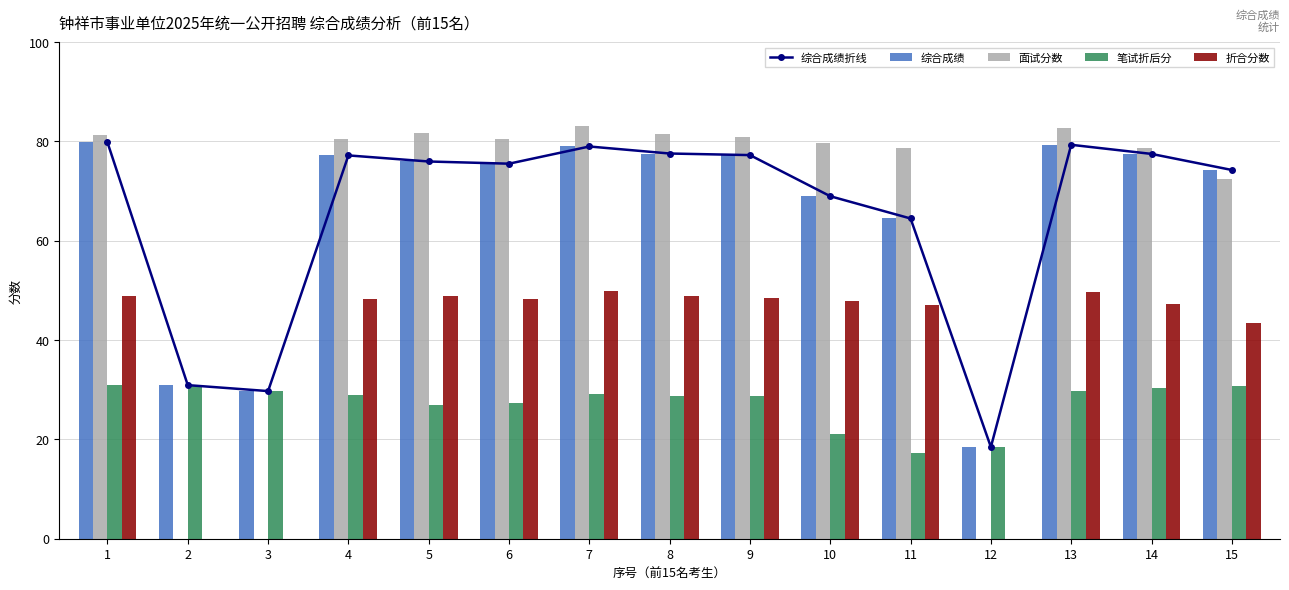

The value of 面试分数 at 11 is 78.6. True or false?

True